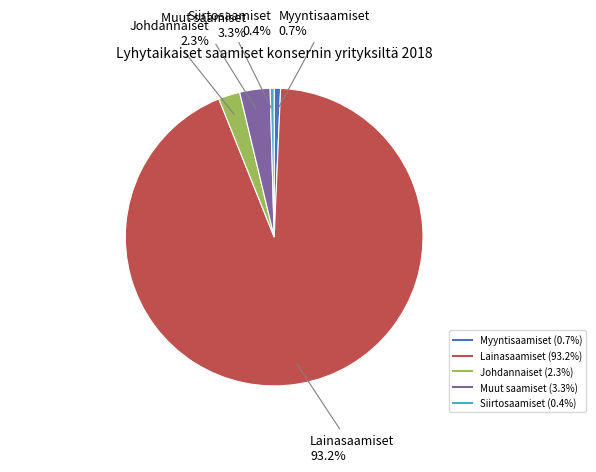

Count the number of slices in the pie.

5